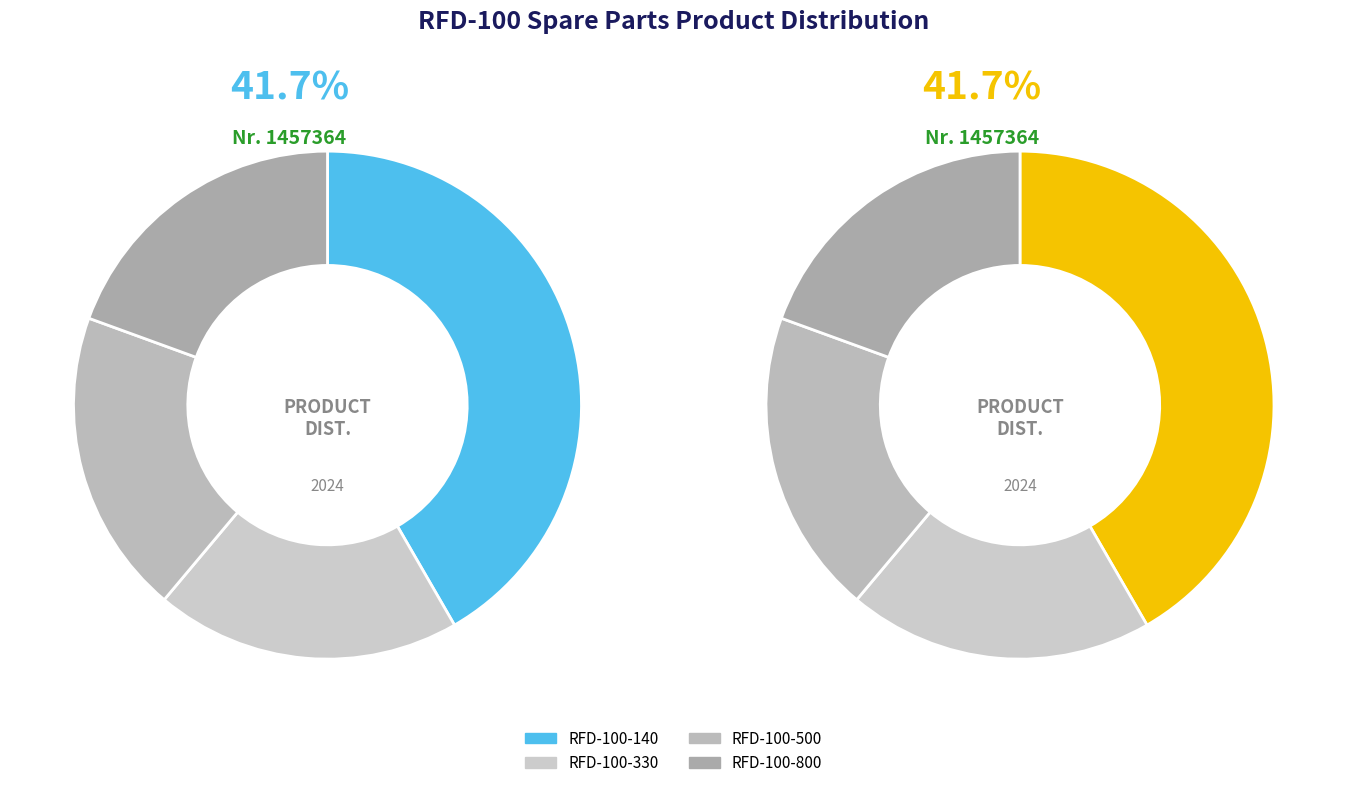

How many slices are in this pie chart?

4